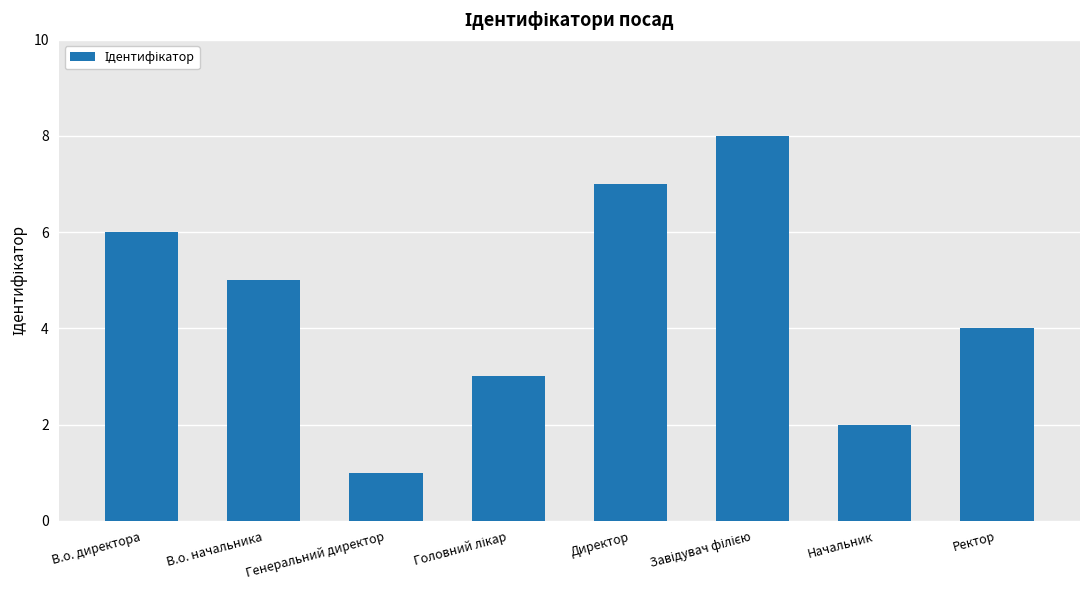

Reading left to right, list all the values displayed in this chart.

6	5	1	3	7	8	2	4